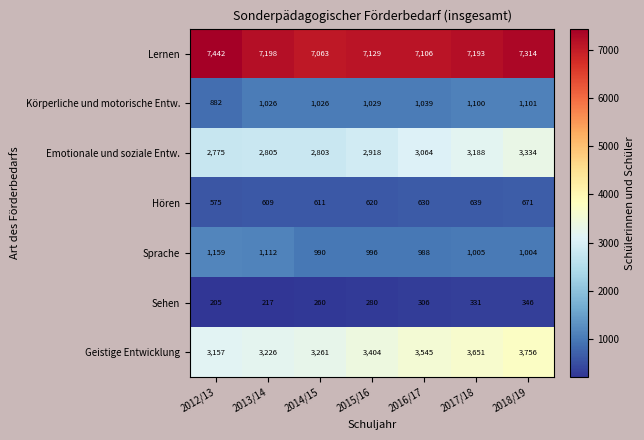

Between 2013/14 and 2017/18, which series saw the biggest shift?

Geistige Entwicklung